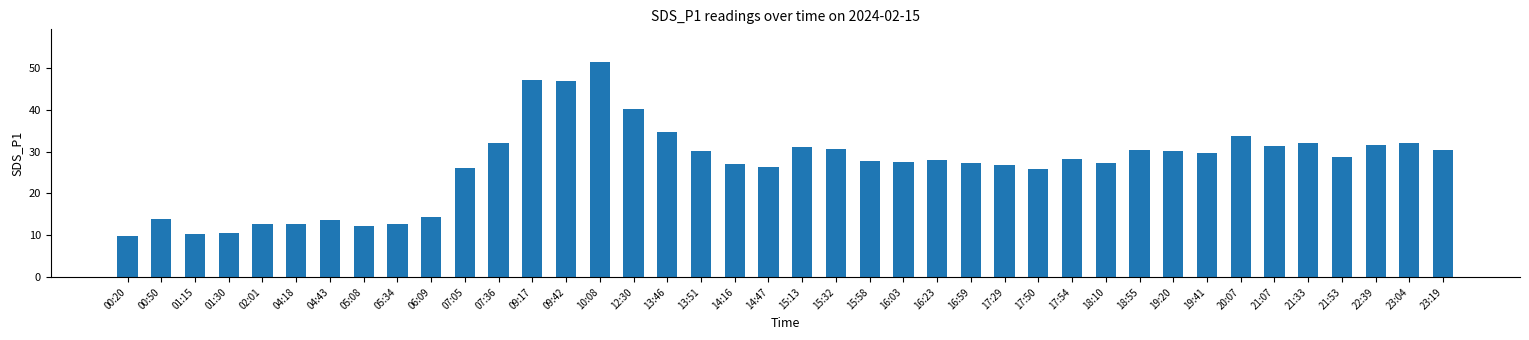

What position from the left is 04:43?

7